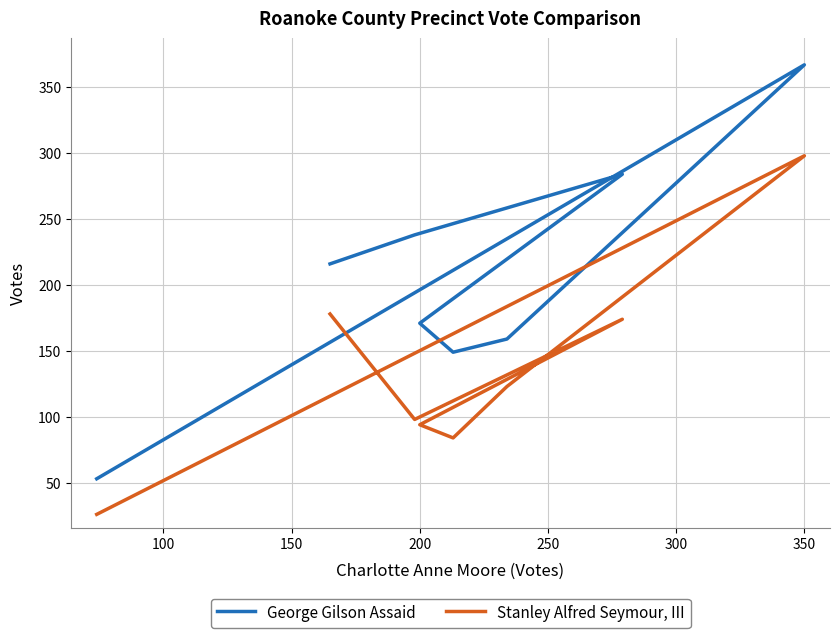

What is the total value across all series at 200?

265